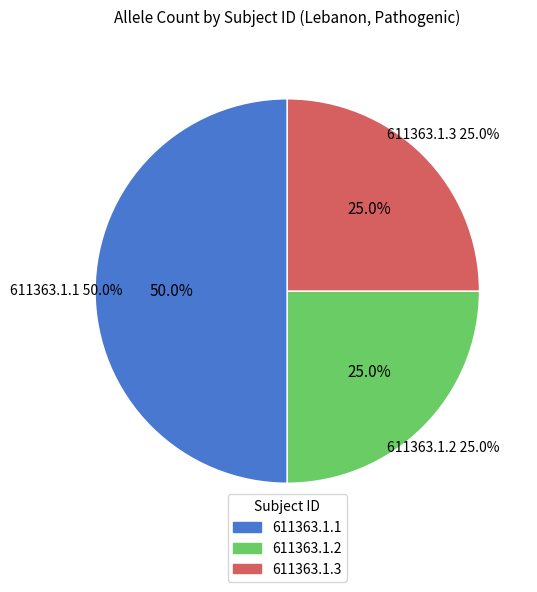

Rank the categories by value from highest to lowest.

611363.1.1, 611363.1.2, 611363.1.3